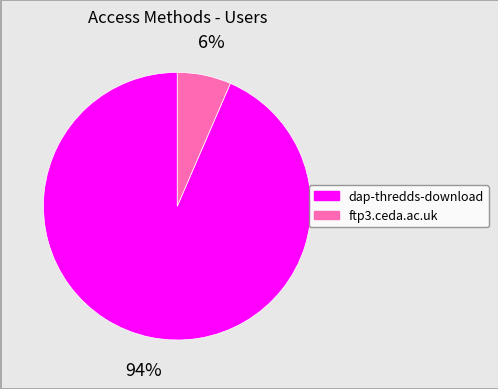

How many slices are in this pie chart?

2